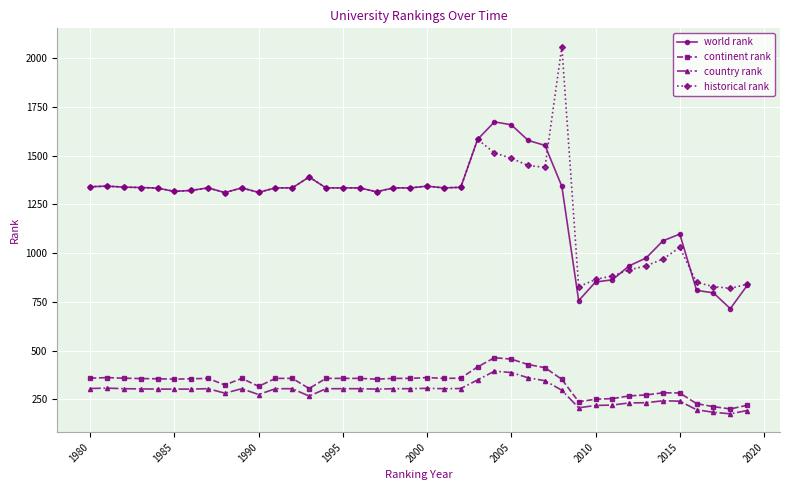

True or false: historical rank and world rank cross at least once.

True